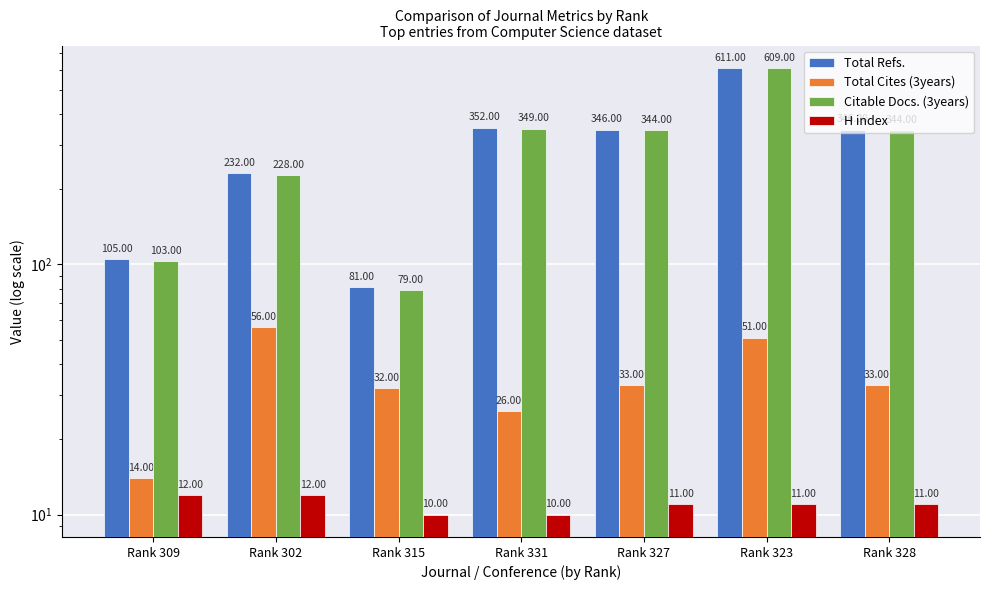

At how many categories does at least one series exceed 283?

4